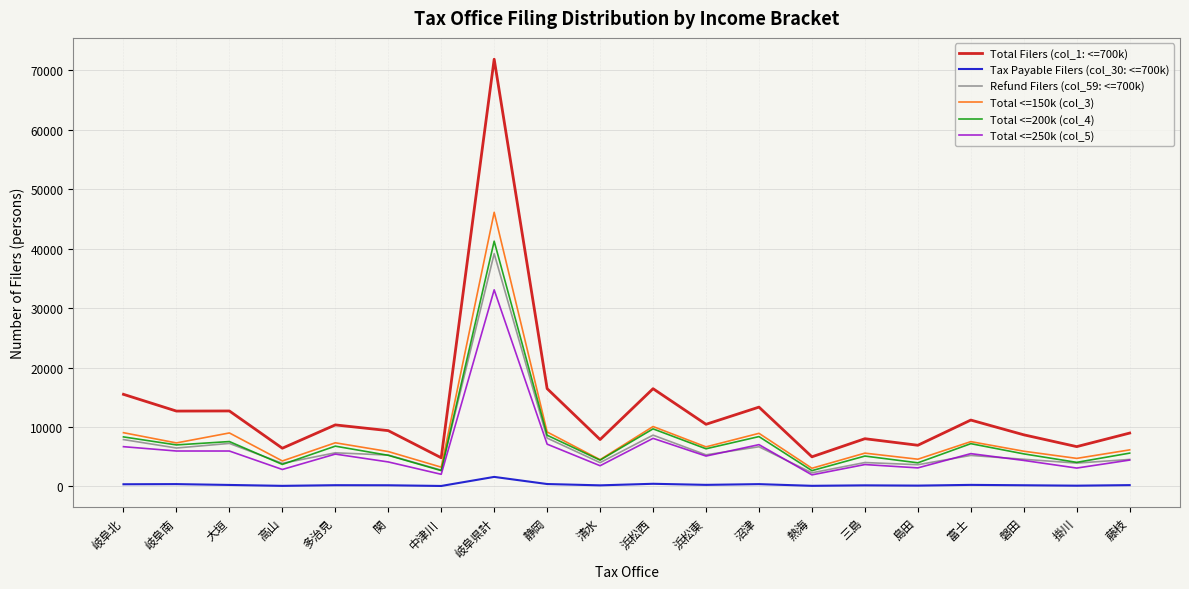

At which category is the sum across all series the highest?

岐阜県計